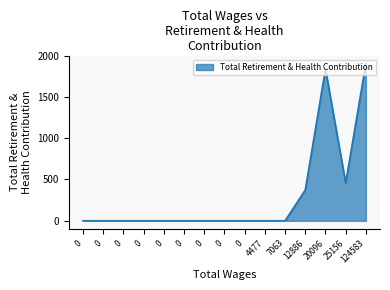

Rank the categories by value from highest to lowest.

124583.0, 20096.0, 25156.0, 12886.0, 7063.0, 4477.0, 0.0, 0.0, 0.0, 0.0, 0.0, 0.0, 0.0, 0.0, 0.0